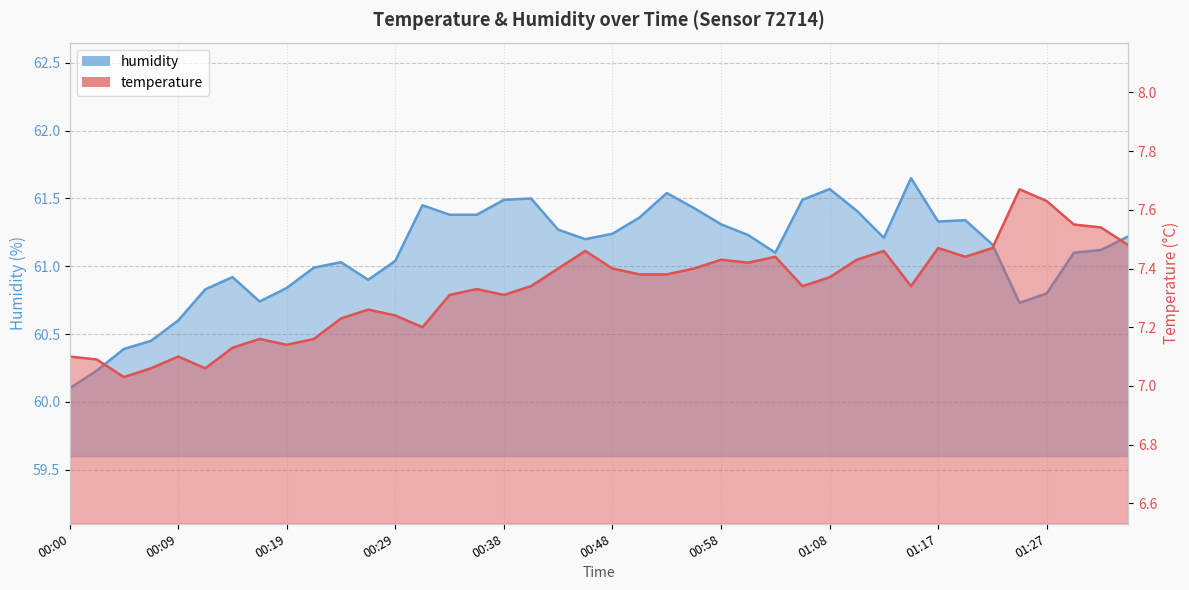

Reading left to right, transcribe all the data shown in this chart.

temperature: 00:00=7.1	00:02=7.1	00:04=7.0	00:07=7.1	00:09=7.1	00:12=7.1	00:14=7.1	00:17=7.2	00:19=7.1	00:21=7.2	00:24=7.2	00:26=7.3	00:29=7.2	00:31=7.2	00:34=7.3	00:36=7.3	00:38=7.3	00:41=7.3	00:43=7.4	00:46=7.5	00:48=7.4	00:51=7.4	00:53=7.4	00:56=7.4	00:58=7.4	01:00=7.4	01:03=7.4	01:05=7.3	01:08=7.4	01:10=7.4	01:13=7.5	01:15=7.3	01:17=7.5	01:20=7.4	01:22=7.5	01:25=7.7	01:27=7.6	01:30=7.5	01:32=7.5	01:34=7.5
humidity: 00:00=60.1	00:02=60.2	00:04=60.4	00:07=60.5	00:09=60.6	00:12=60.8	00:14=60.9	00:17=60.7	00:19=60.8	00:21=61.0	00:24=61.0	00:26=60.9	00:29=61.0	00:31=61.5	00:34=61.4	00:36=61.4	00:38=61.5	00:41=61.5	00:43=61.3	00:46=61.2	00:48=61.2	00:51=61.4	00:53=61.5	00:56=61.4	00:58=61.3	01:00=61.2	01:03=61.1	01:05=61.5	01:08=61.6	01:10=61.4	01:13=61.2	01:15=61.6	01:17=61.3	01:20=61.3	01:22=61.2	01:25=60.7	01:27=60.8	01:30=61.1	01:32=61.1	01:34=61.2